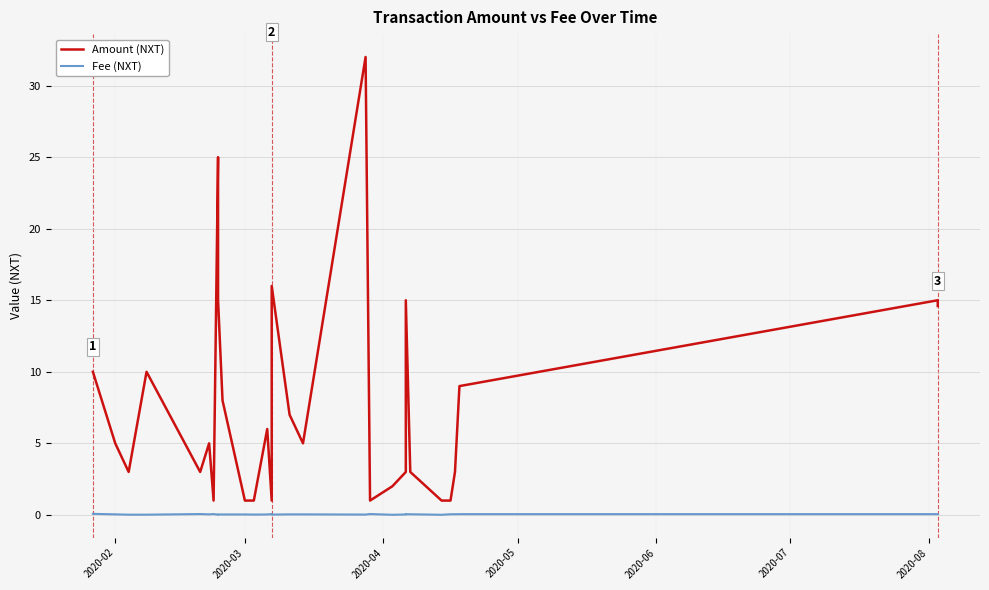

In Amount (NXT), how many points are lower than both neighbors (excluding endpoints)?

6